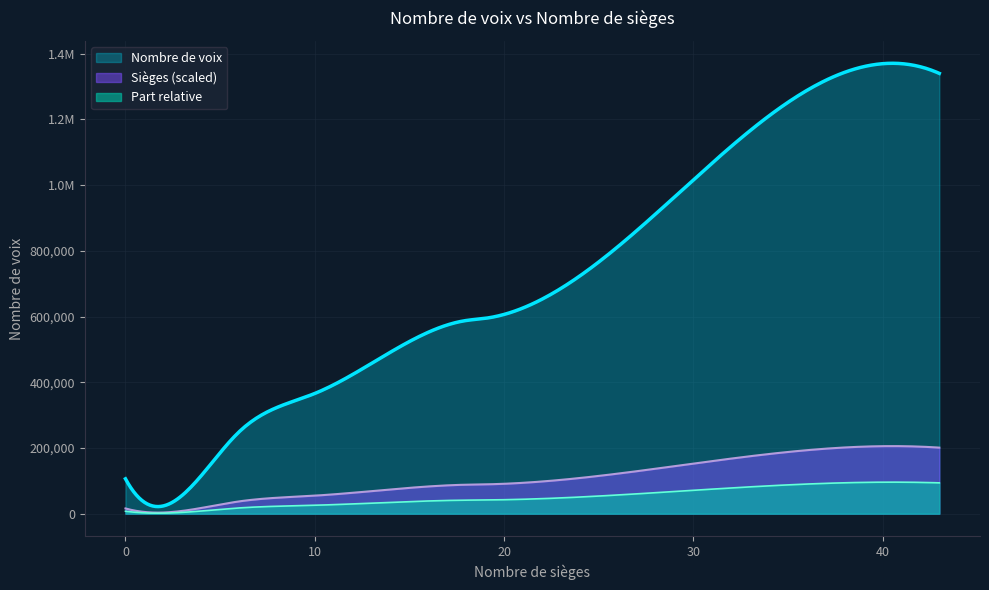

What are all the series names shown in the legend?

Nombre de voix, Sièges (scaled), Part relative